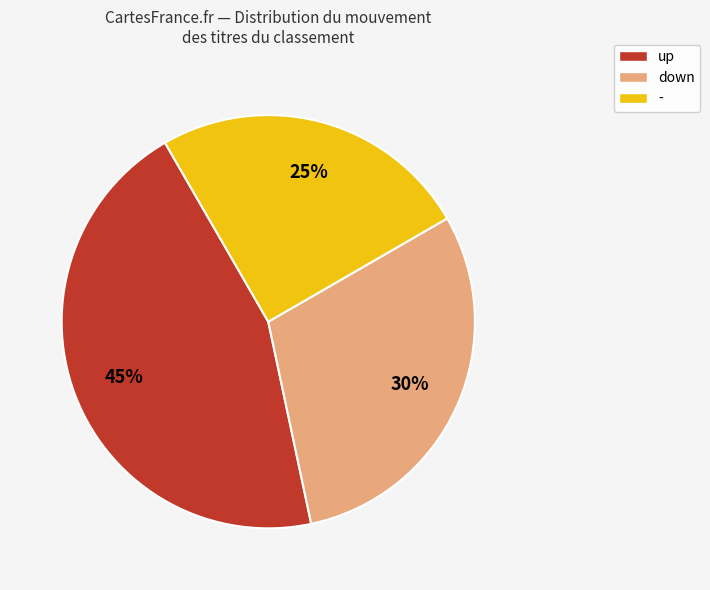

The down slice represents 24% of the pie. True or false?

False